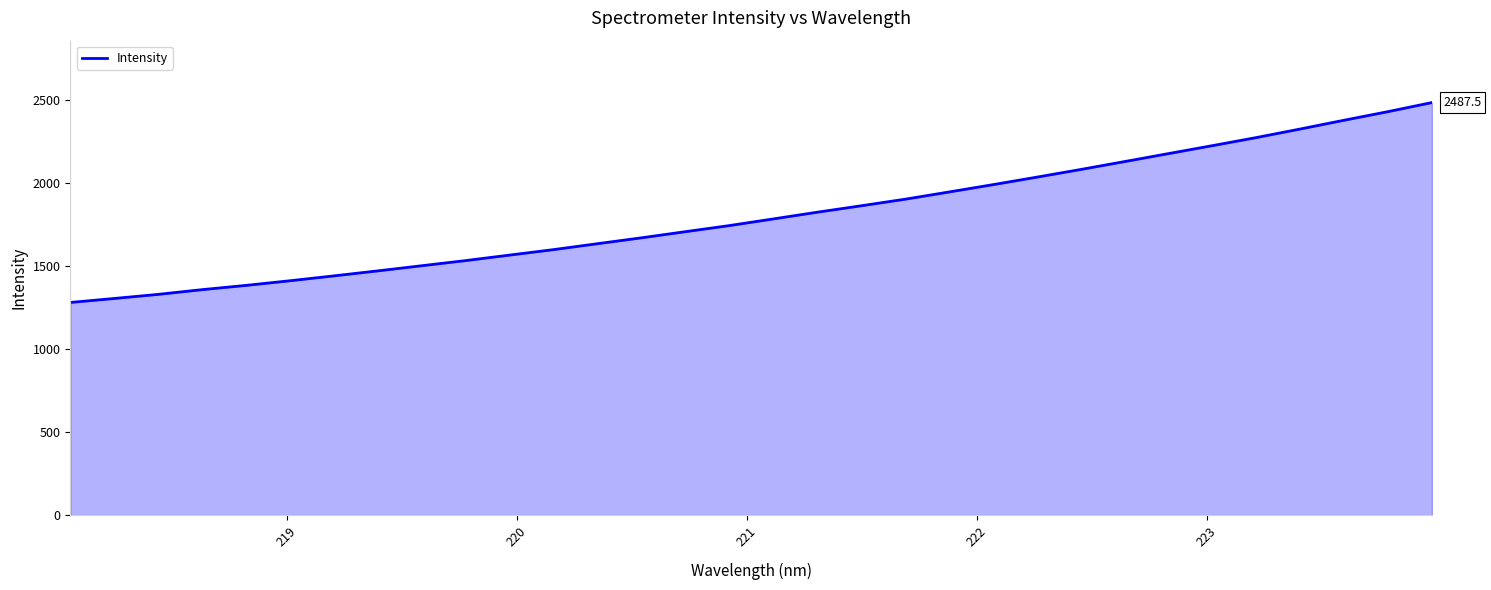

What is the greatest value displayed?

2487.5